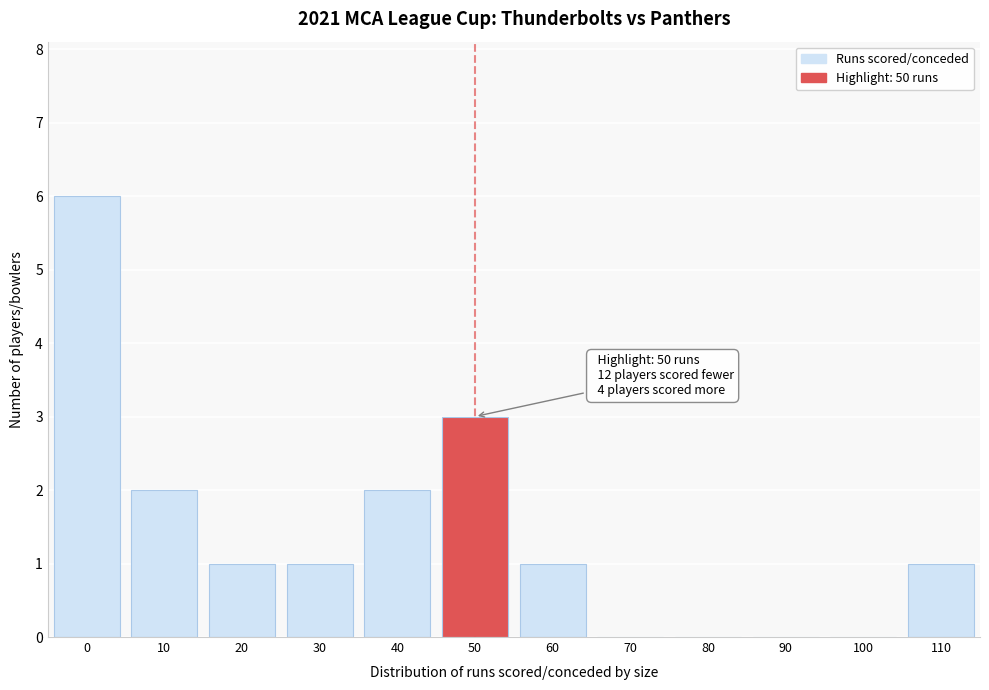

Reading left to right, what are all the values shown in this chart?

0=6	10=2	20=1	30=1	40=2	50=3	60=1	70=0	80=0	90=0	100=0	110=1